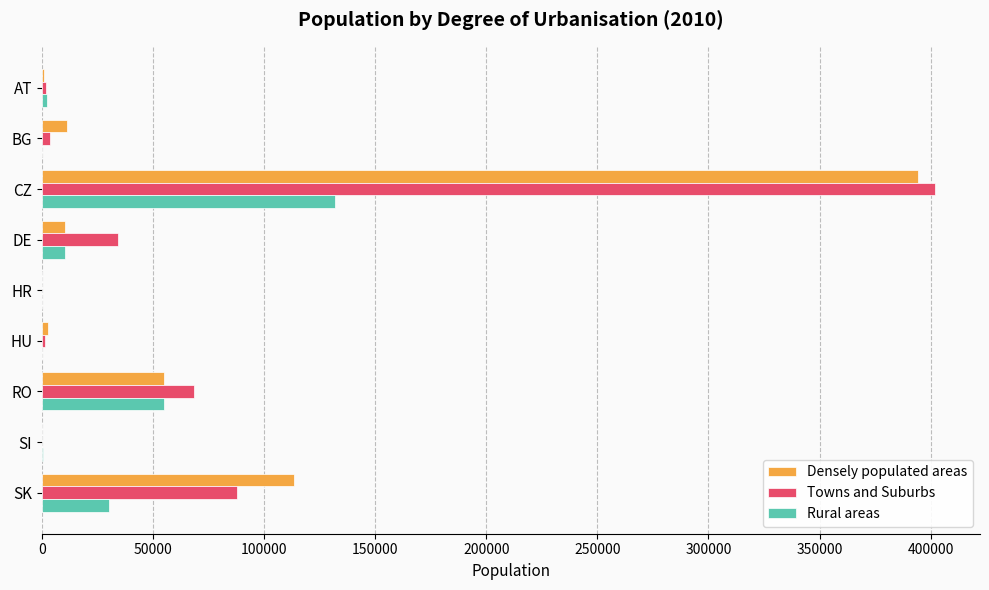

True or false: Rural areas has a value of 10571 at DE.

True